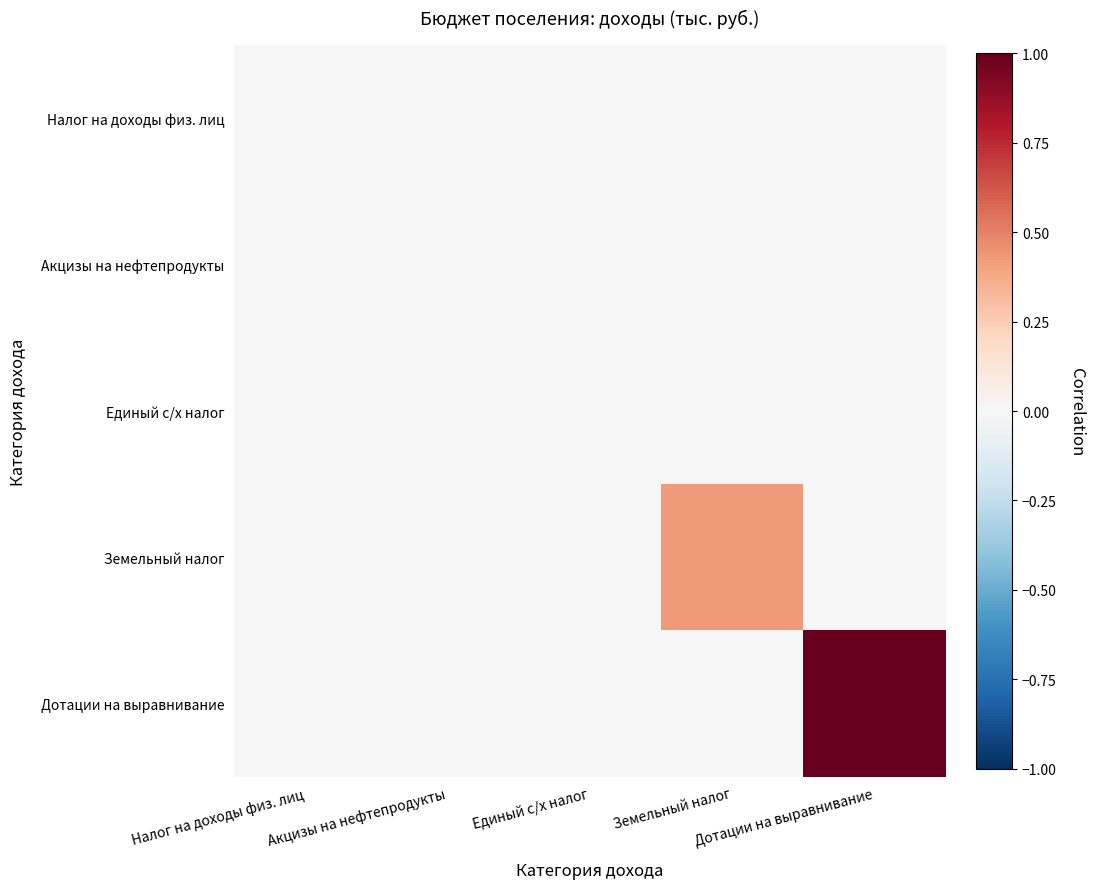

Rank the series at Земельный налог from highest to lowest value.

Земельный налог, Налог на доходы физ. лиц, Акцизы на нефтепродукты, Единый с/х налог, Дотации на выравнивание